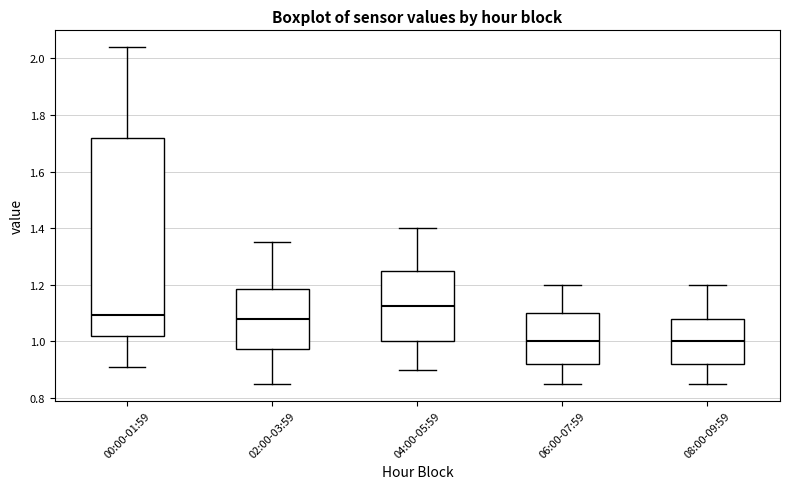

Which box's median line is the highest?

04:00-05:59